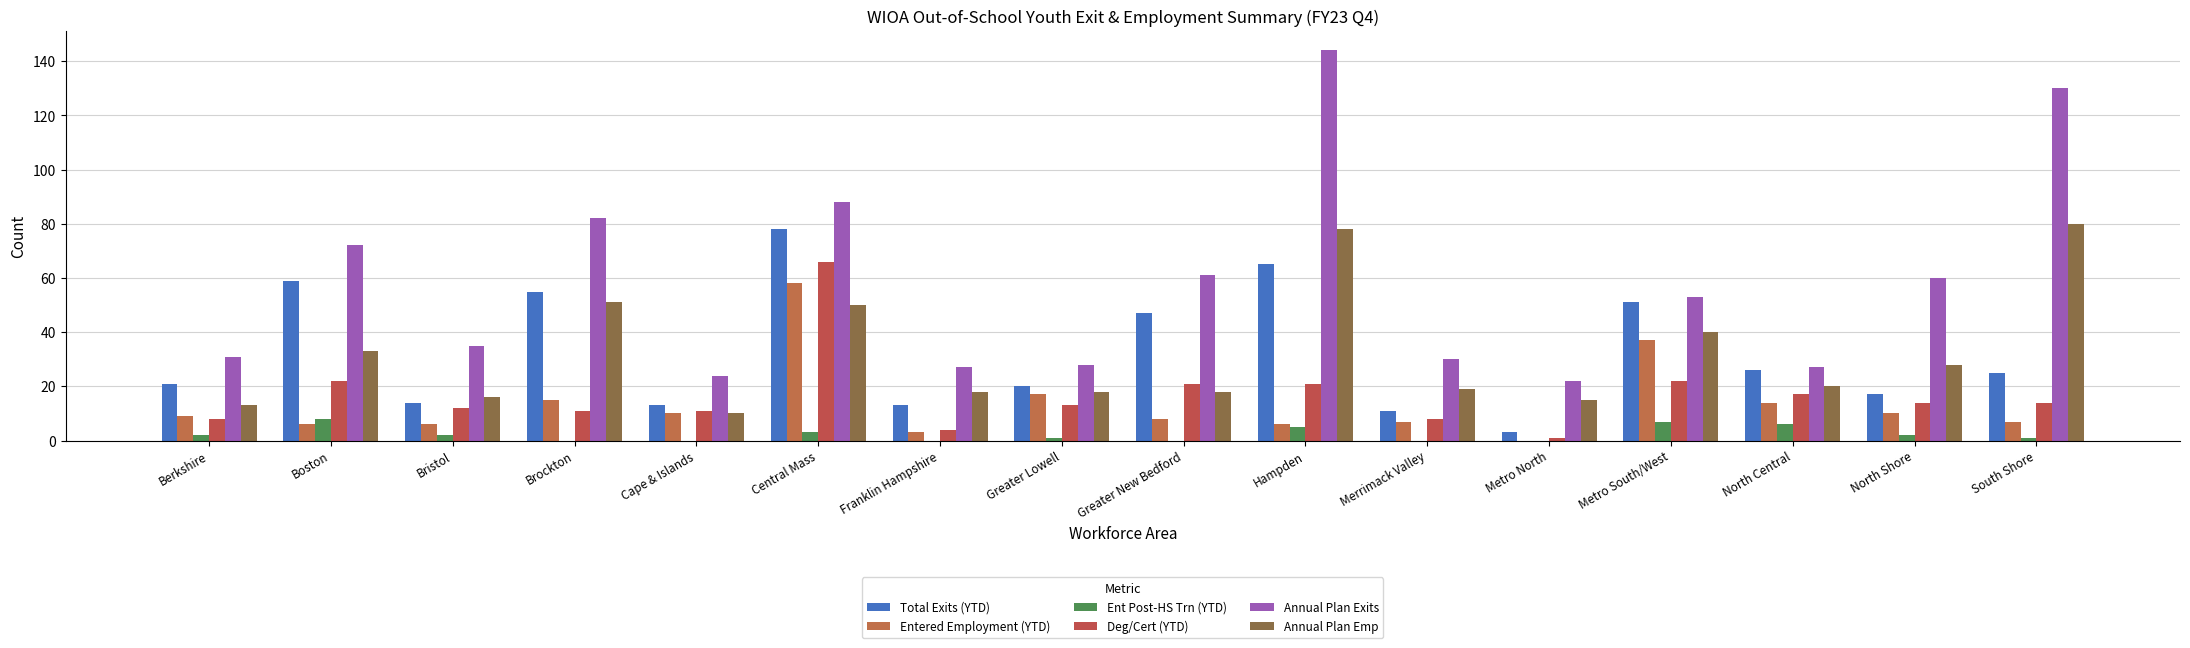

At which label is Total Exits (YTD) closest to 40?

Greater New Bedford